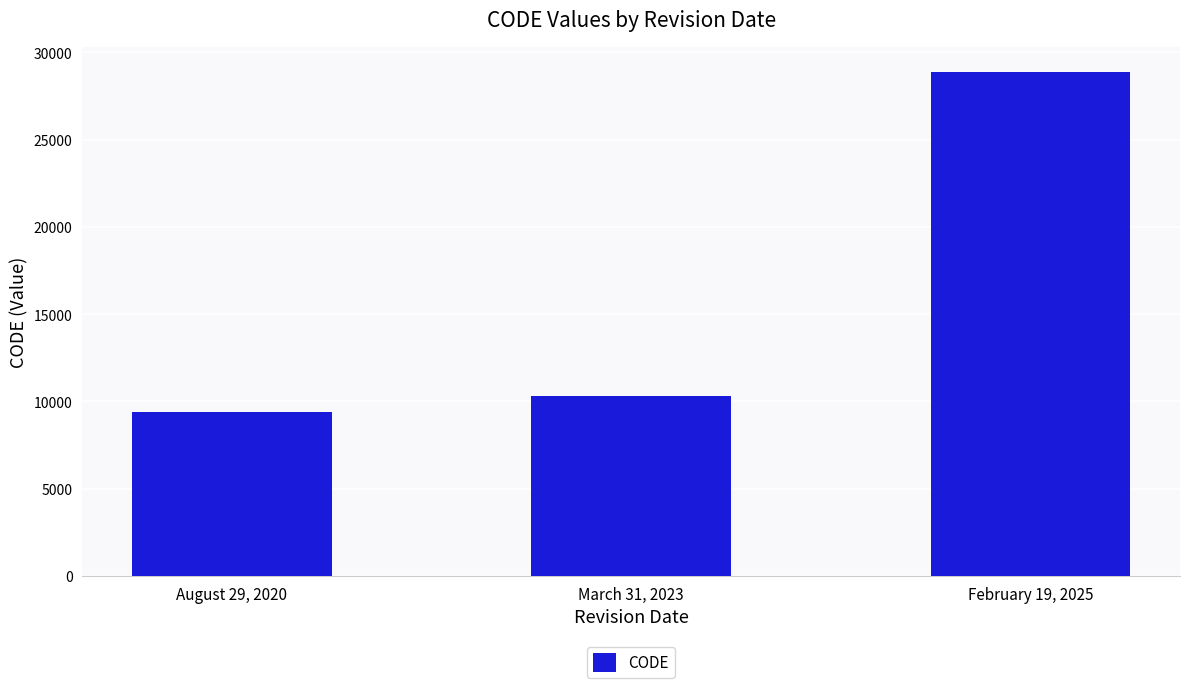

What is the ratio of the value at March 31, 2023 to the value at February 19, 2025?

0.4